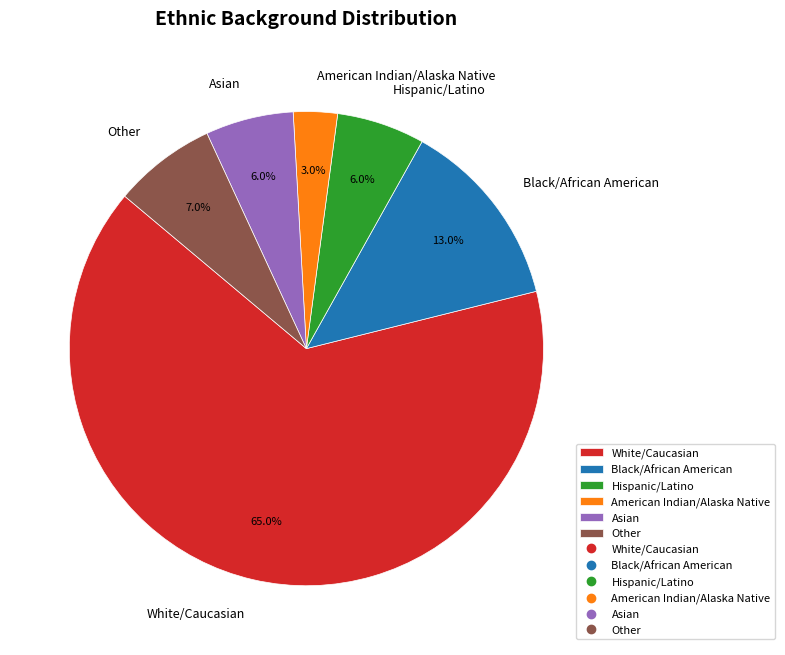

What portion of the pie excludes Hispanic/Latino?

94.0%